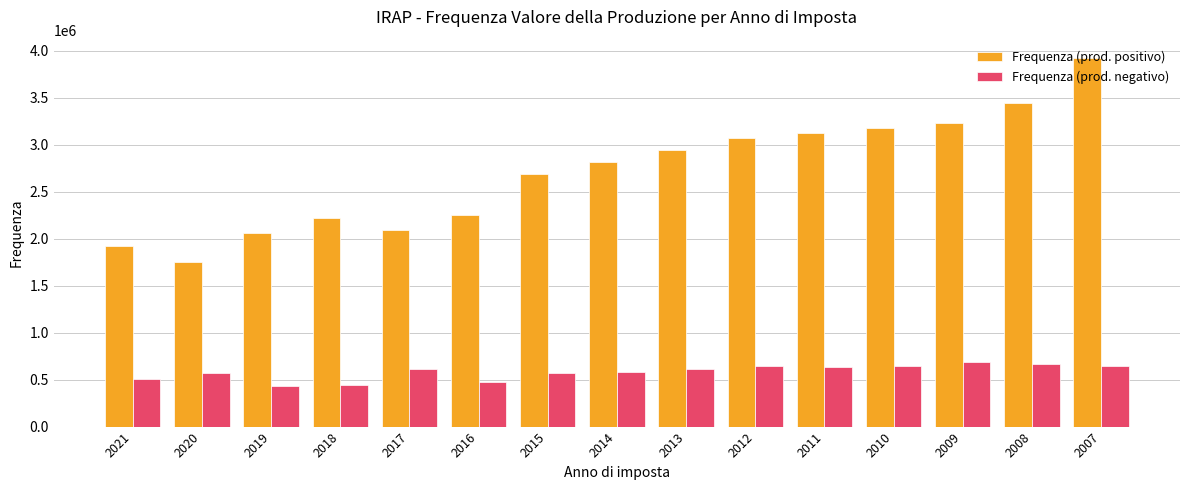

At which category is the sum across all series the highest?

2007